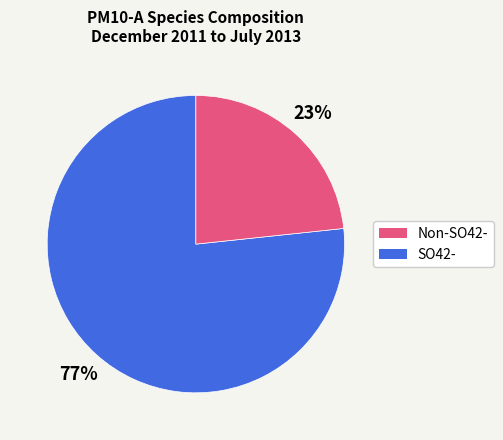

To the nearest percent, what is the average slice percentage?

50%